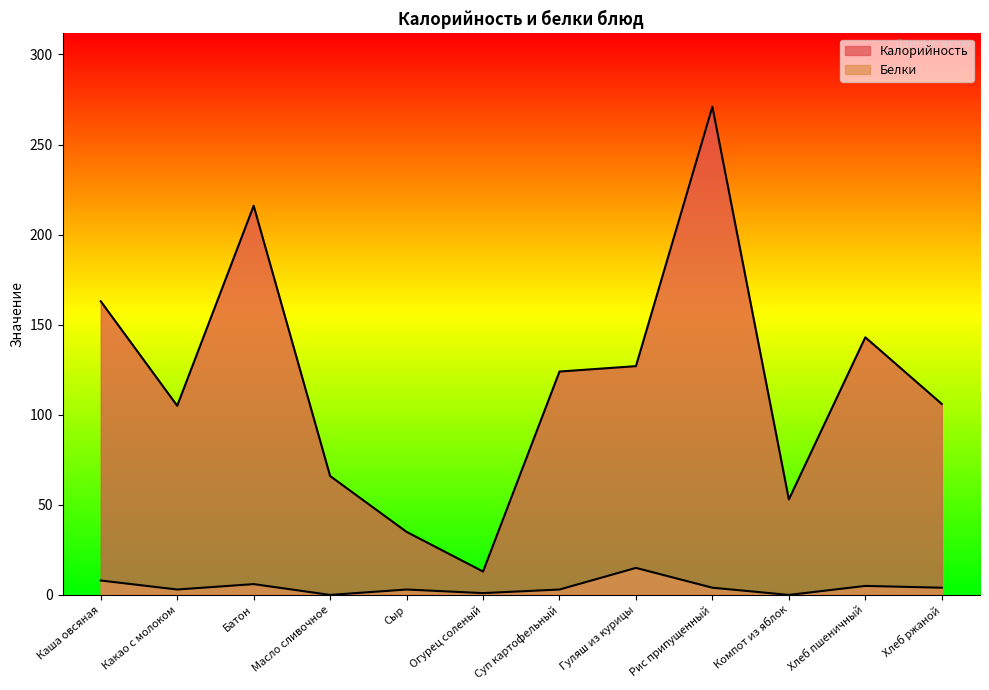

What is the sum of the Калорийность values at Рис припущенный and Компот из яблок?

324